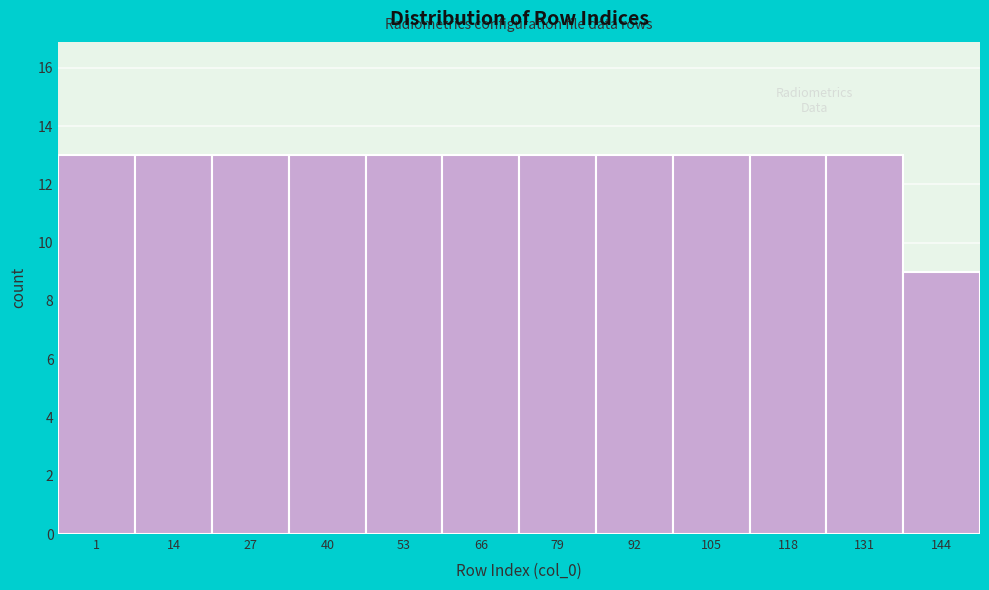

Reading left to right, what are all the values shown in this chart?

13	13	13	13	13	13	13	13	13	13	13	9